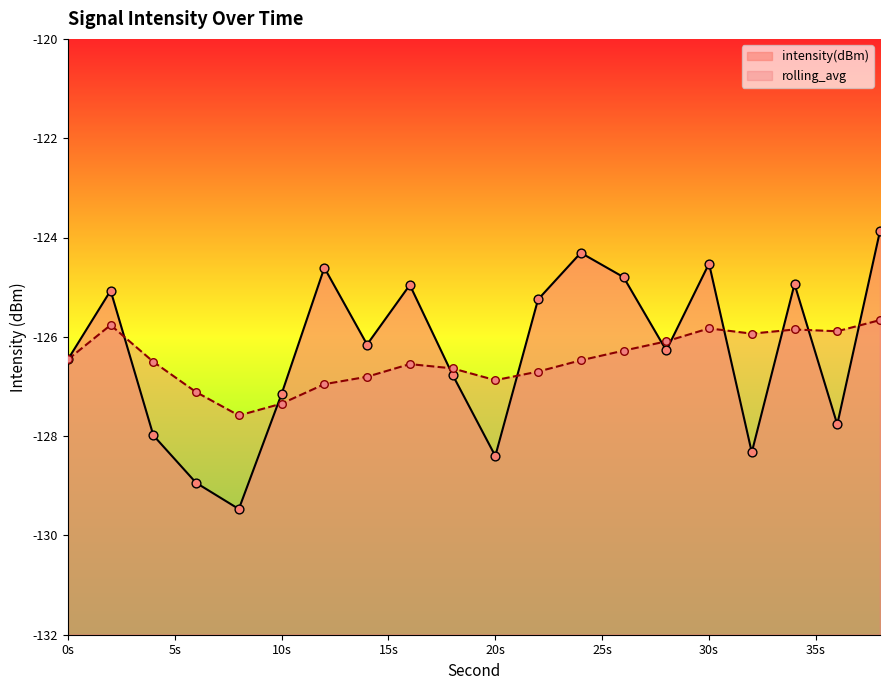

Is the value of intensity(dBm) at 8 greater than the value of rolling_avg at 36?

No